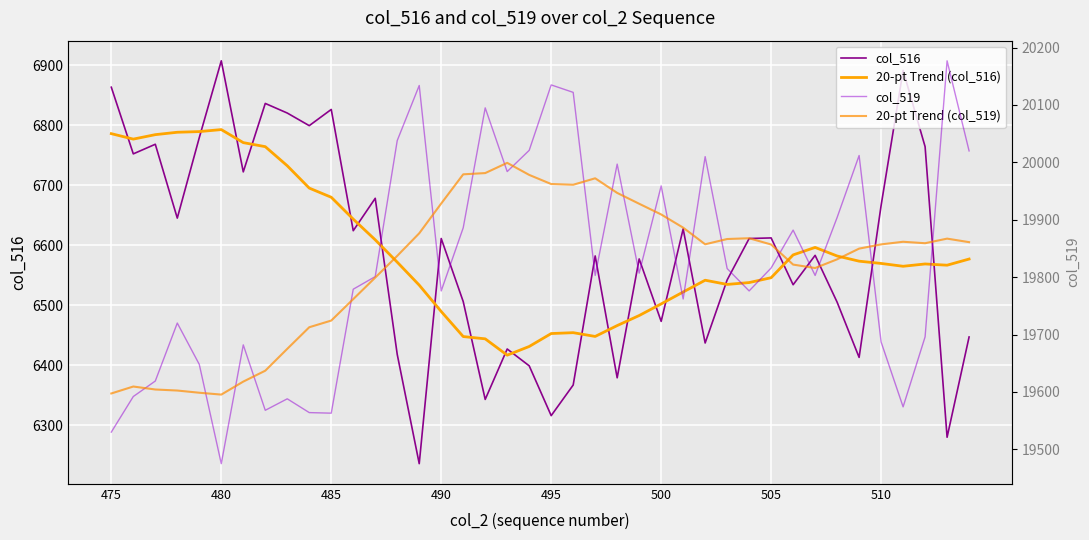

True or false: 20-pt Trend (col_516) and col_516 intersect in this chart.

True